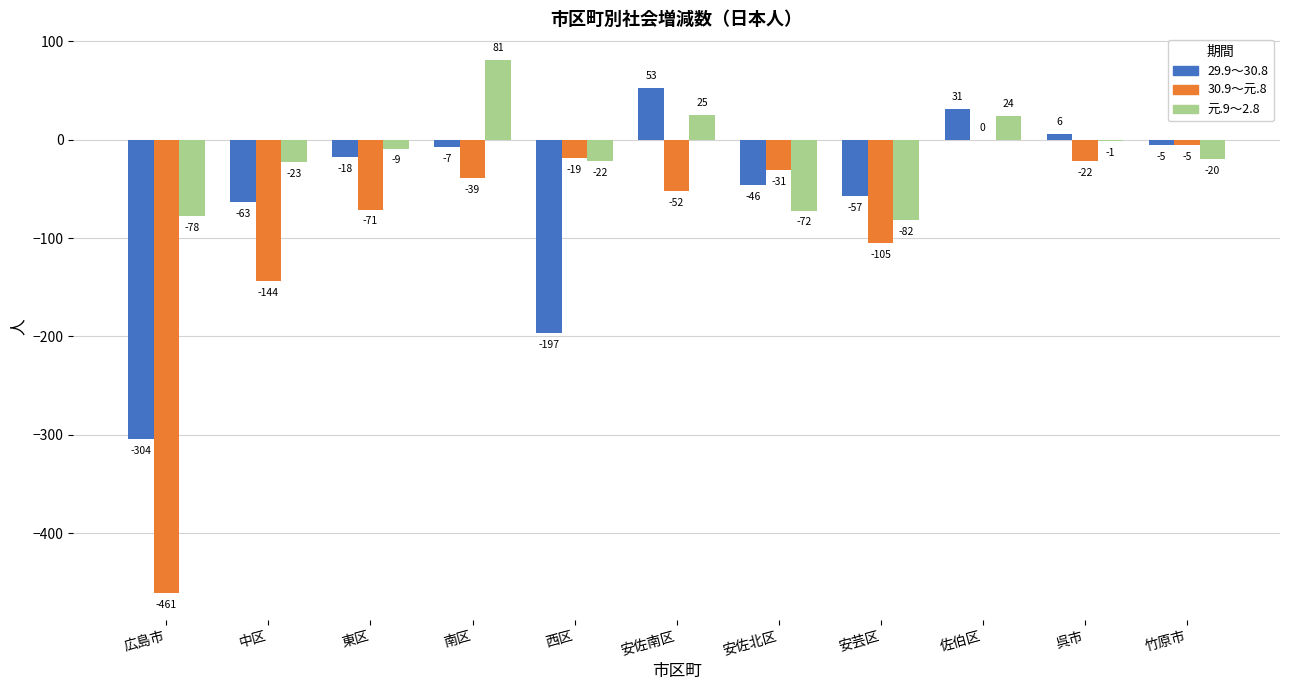

How many groups of bars are there?

11